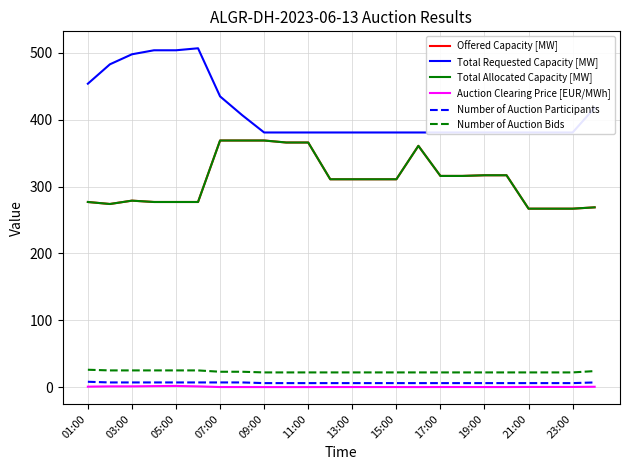

What is the difference between the second highest and second lowest values in the Offered Capacity [MW] series?

102.0